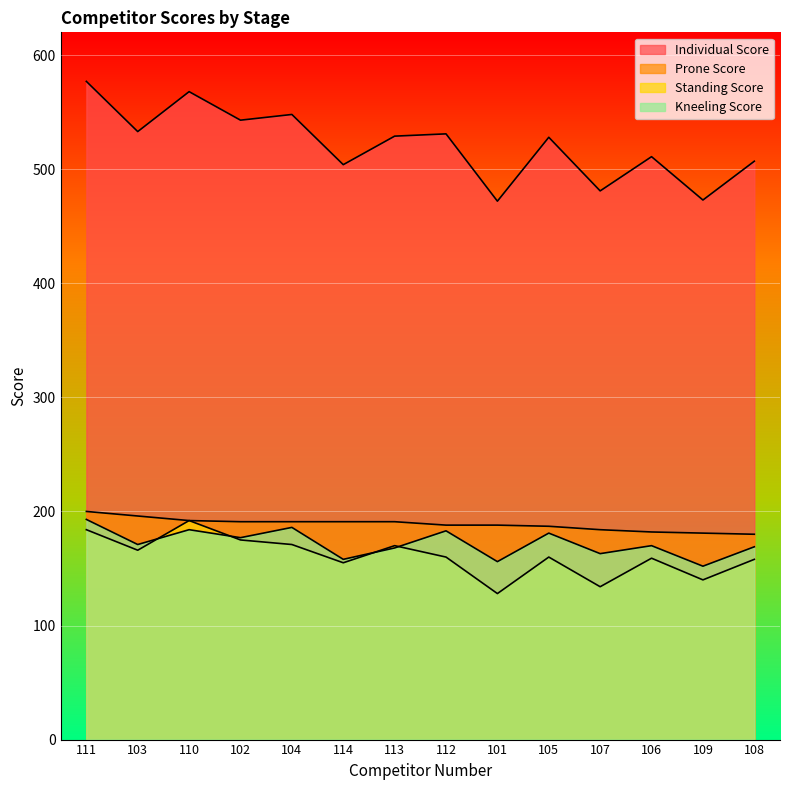

How many interior local peaks does the Standing Score series have?

4